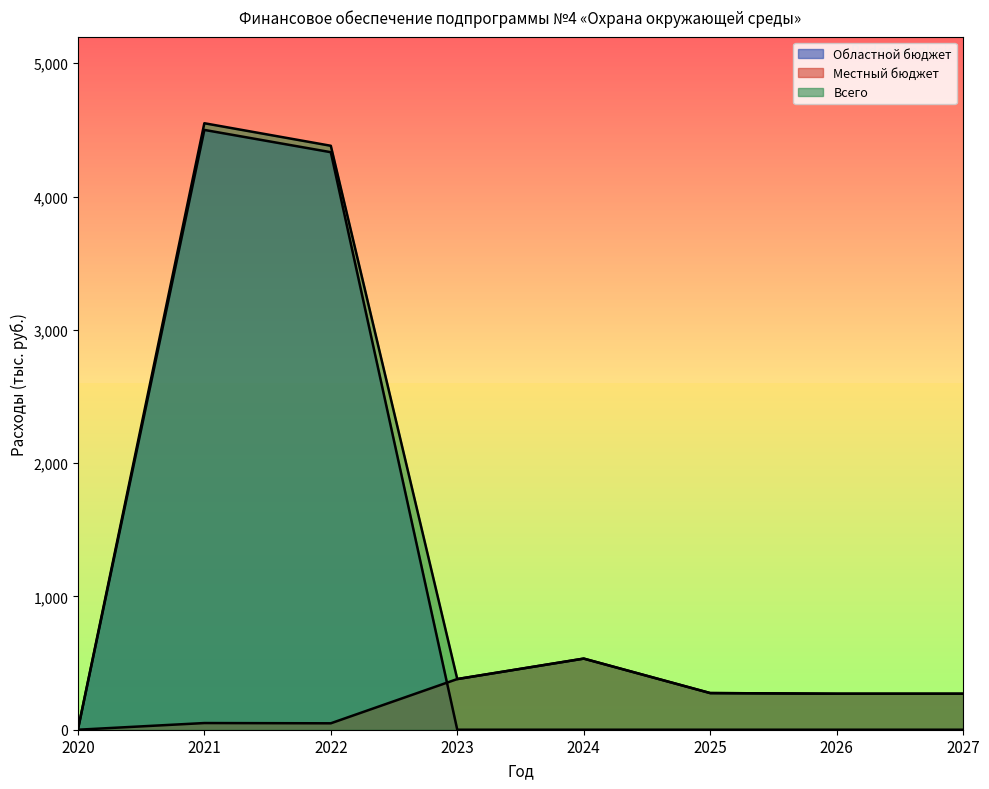

Where does the Всего series first go above 380?

2021